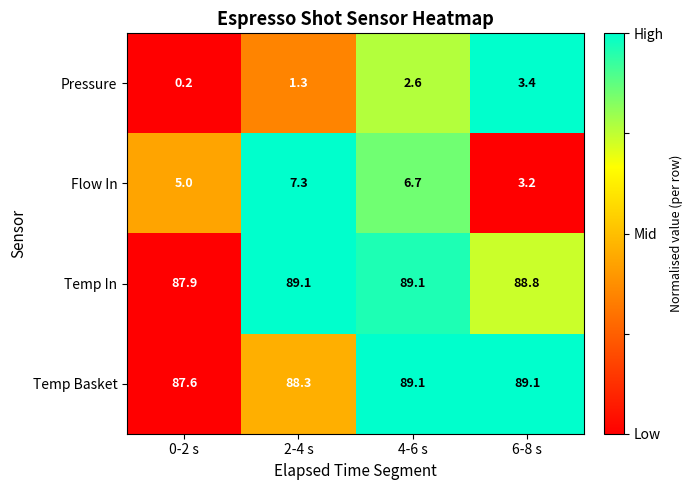

Count the number of data series in this chart.

4